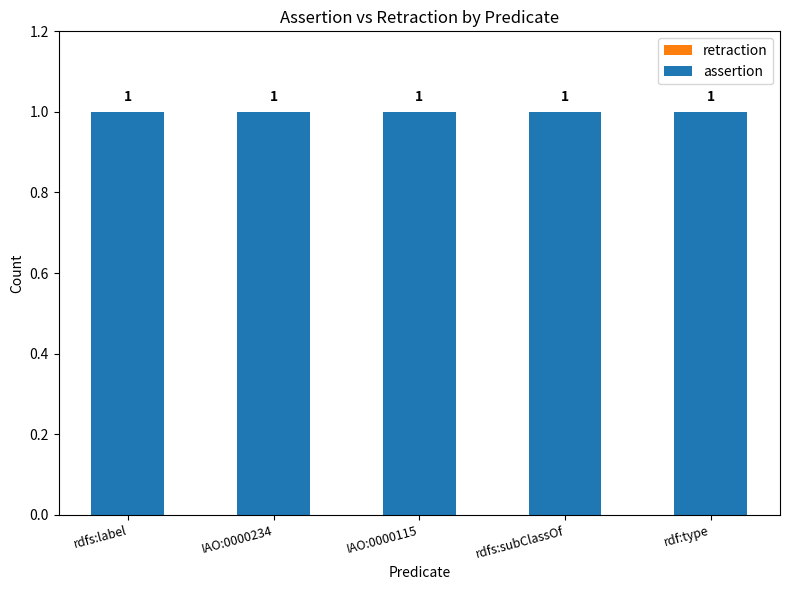

What is the sum of the assertion values at IAO:0000115 and rdfs:label?

2